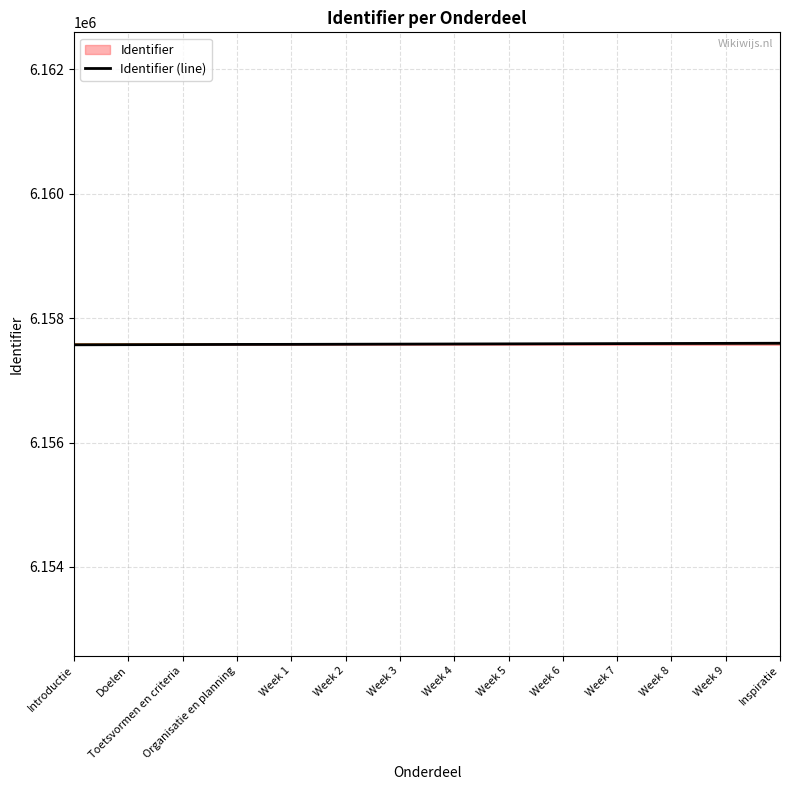

What is the difference between the values at Week 6 and Inspiratie?

8